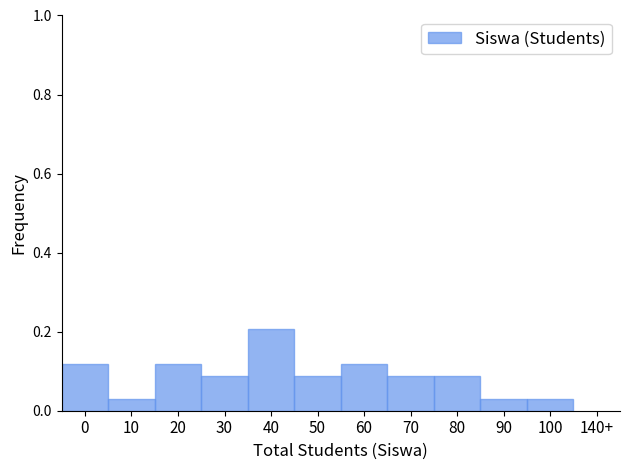

Which label corresponds to the largest value in the chart?

40